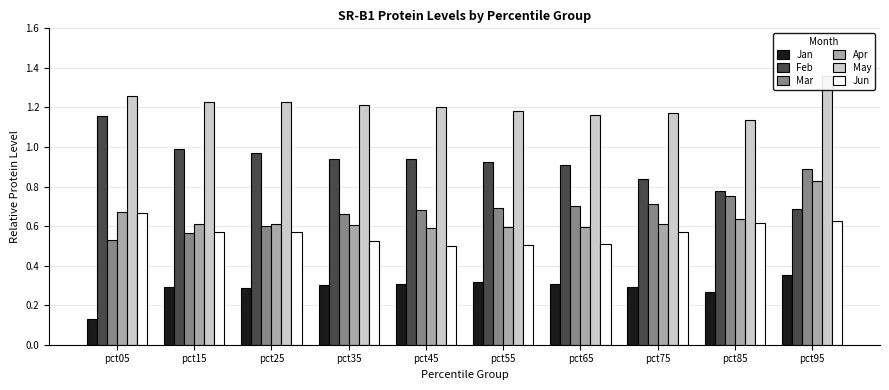

Is the value of Feb at pct15 greater than the value of May at pct25?

No